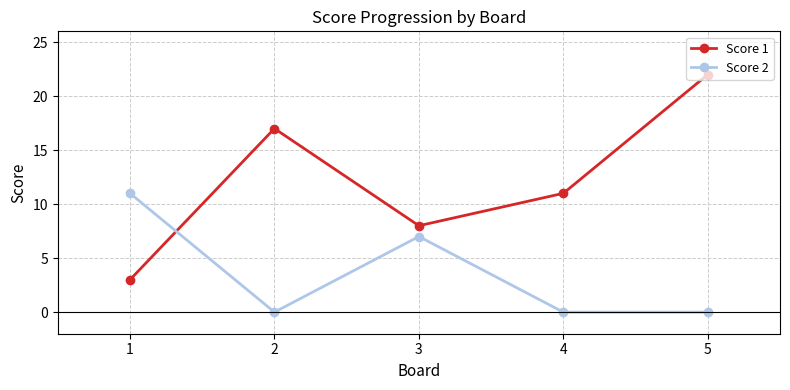

What is the lowest value of the Score 1 series?

3